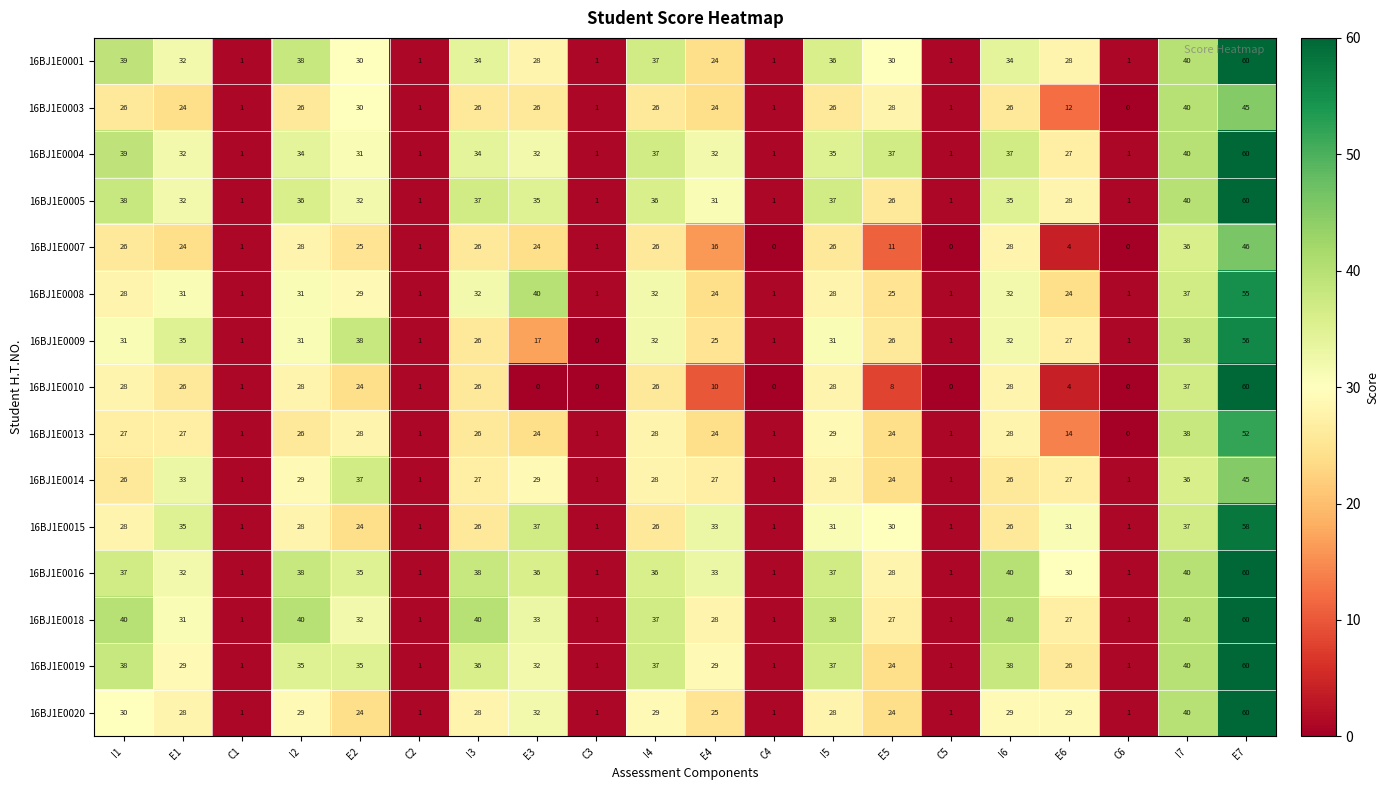

What is the difference between the second highest and minimum values in the 16BJ1E0004 series?

39